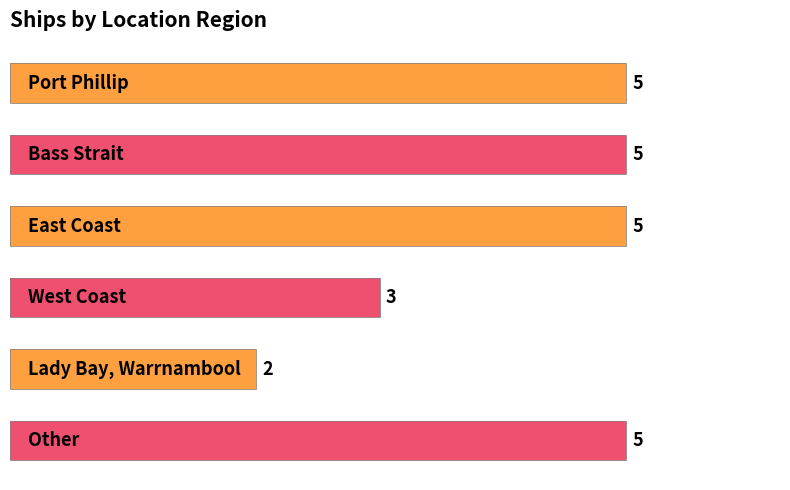

Are the bars grouped side by side (vs. stacked)?

No